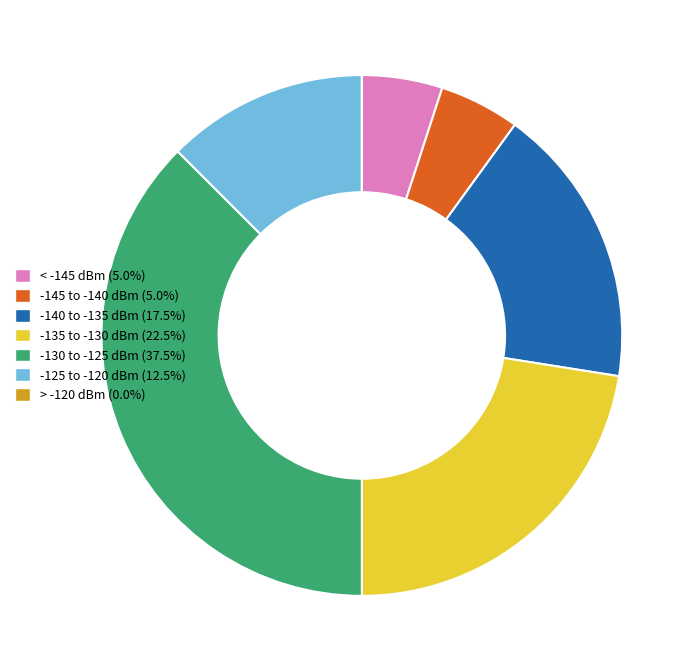

Is there a majority slice in this chart?

No